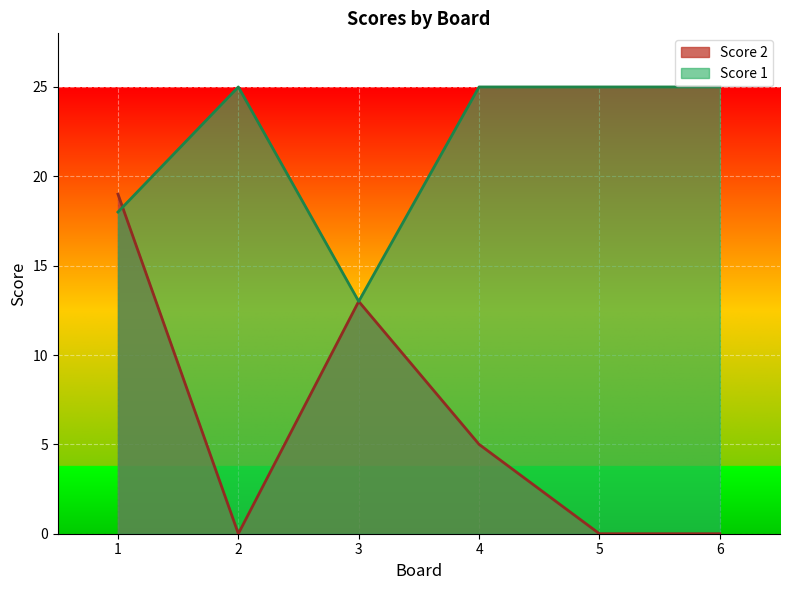

Reading left to right, transcribe all the data shown in this chart.

Score 2: 19	0	13	5	0	0
Score 1: 18	25	13	25	25	25